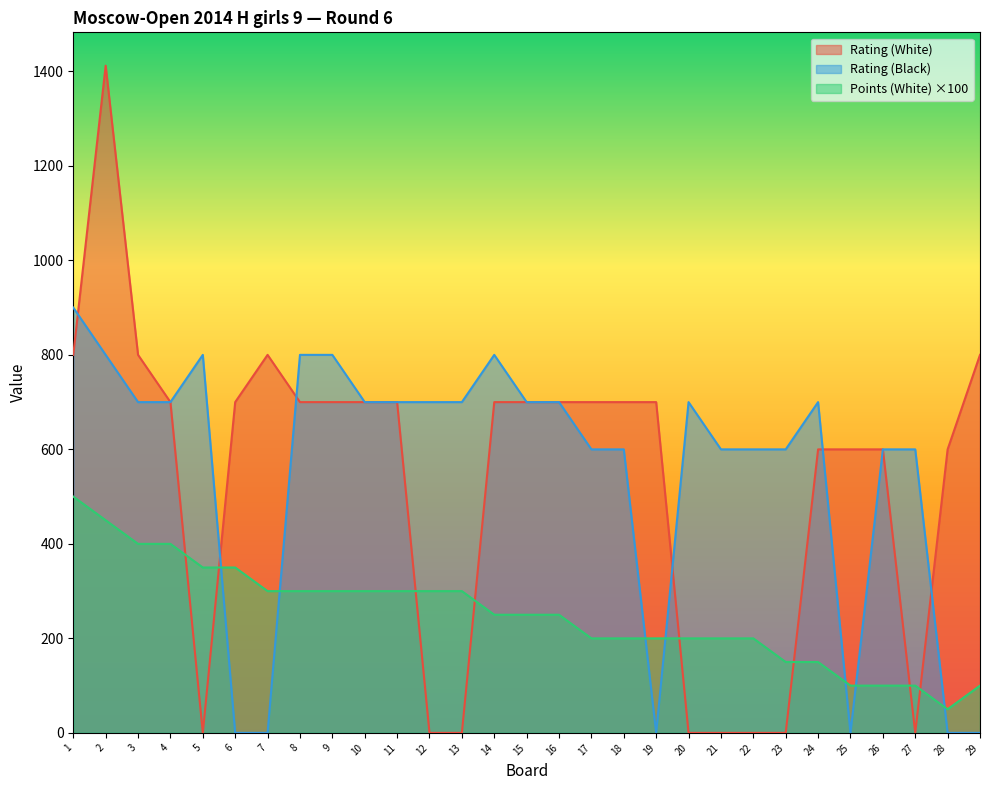

At which label is Points (White) closest to 275?

7